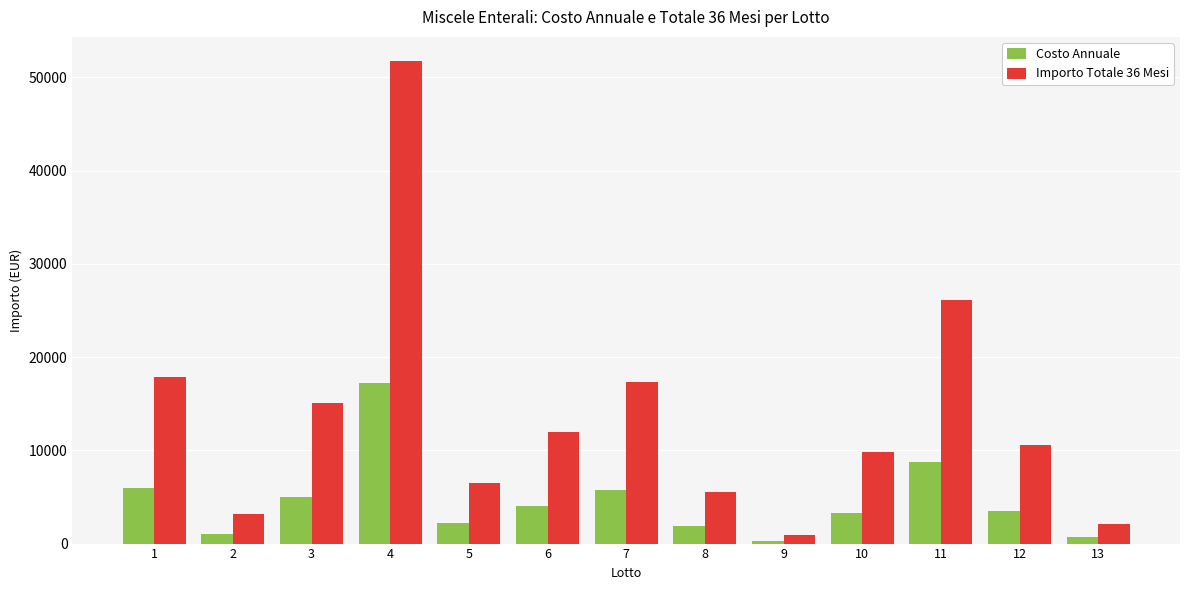

What is the approximate value of Costo Annuale at 11, to the nearest 50?

8700